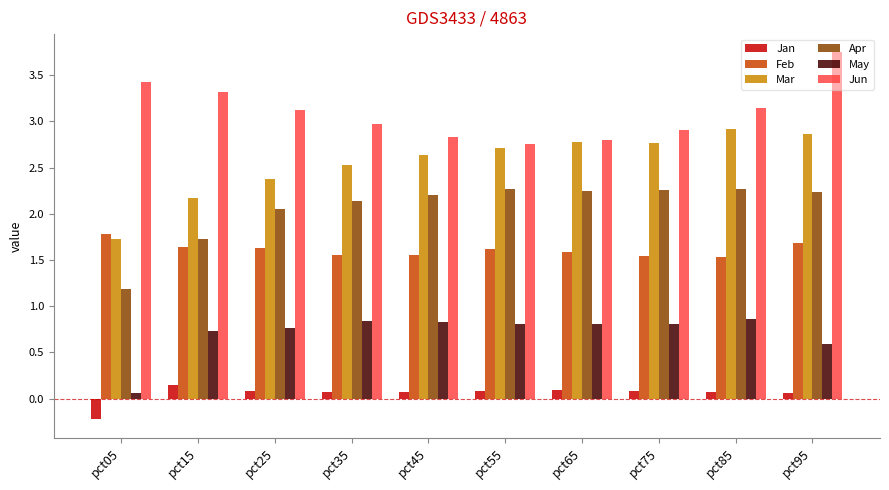

How many groups of bars are there?

10